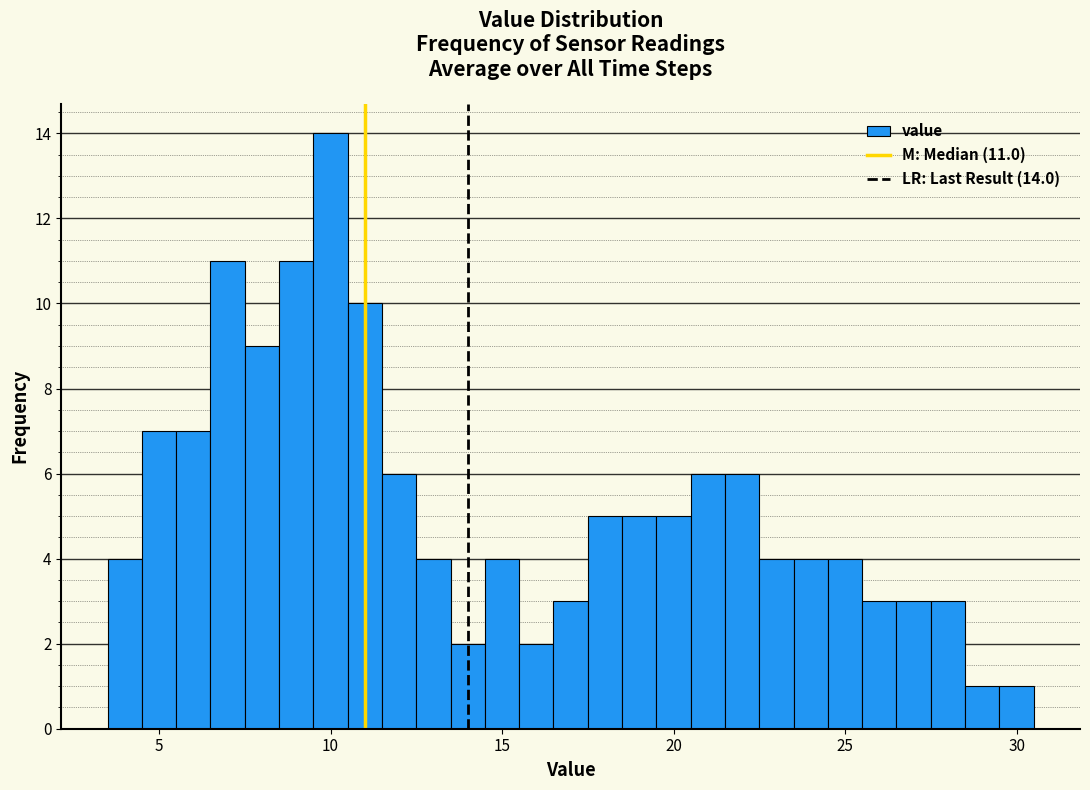

Around what value on the x-axis is the tallest bar? Give the approximate position of its centre, as read against the axis.

10.0